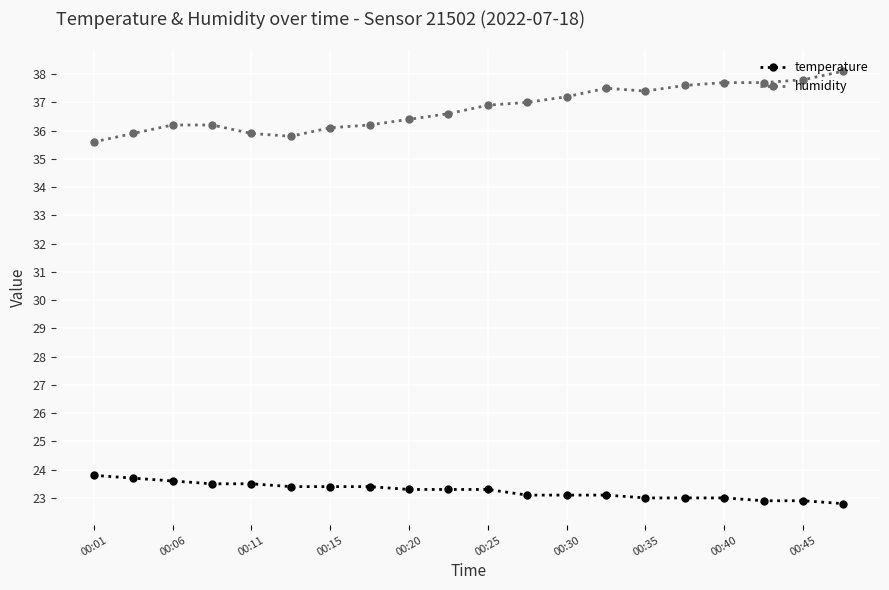

What is the sum of all temperature values?

465.1